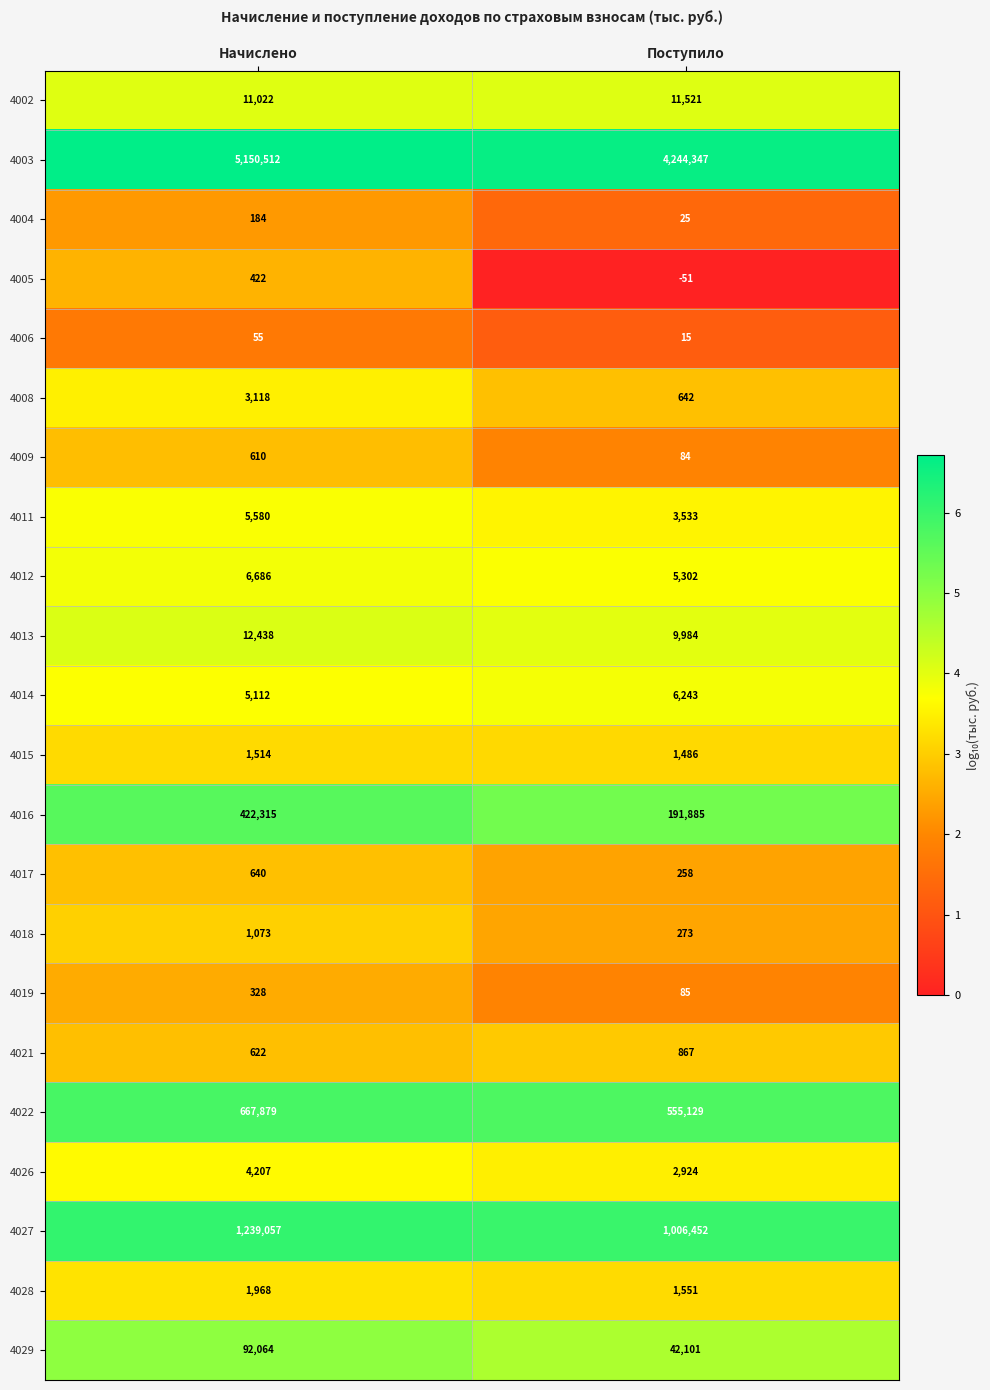

What is the maximum value for 4002?

11521